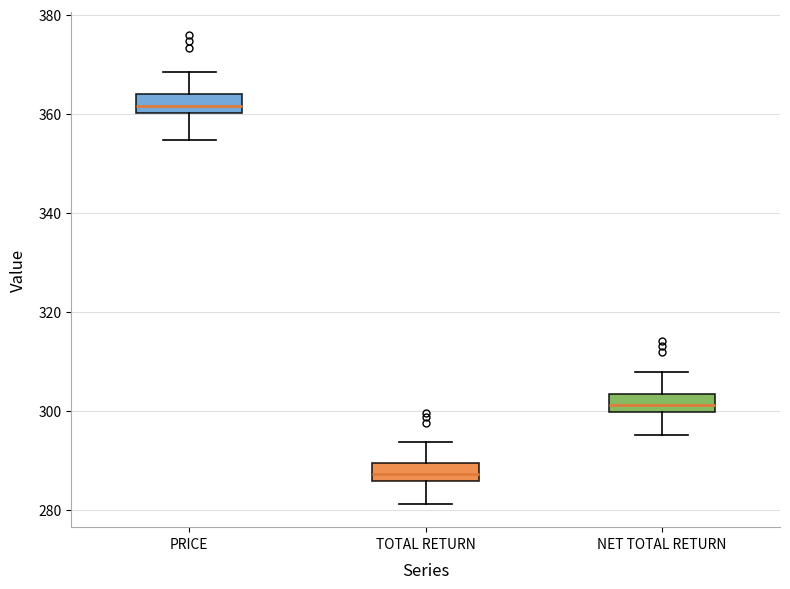

Reading left to right, read every box against the y-axis: the position of its median line, the range the box covers, and the ends of its whiskers. The values are not printed on the chart, so give them approximately, as read against the axis.

PRICE: median 362, box 360 to 364, whiskers 354 to 368
TOTAL RETURN: median 288, box 286 to 290, whiskers 282 to 294
NET TOTAL RETURN: median 302, box 300 to 304, whiskers 296 to 308